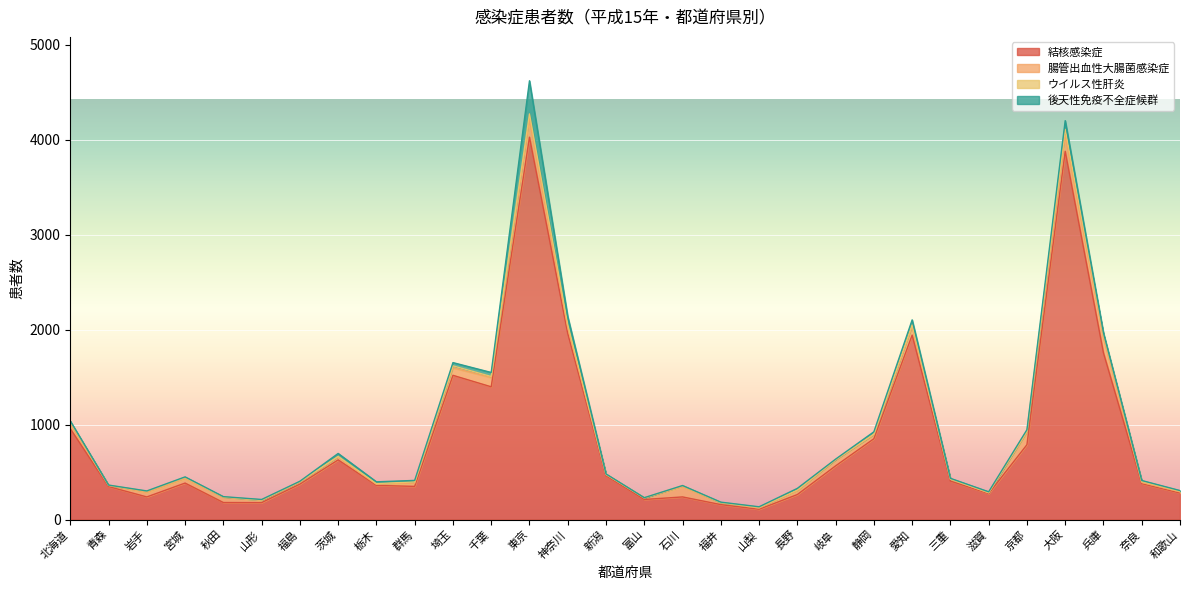

Where is 後天性免疫不全症候群 nearest to the value 175?

大阪